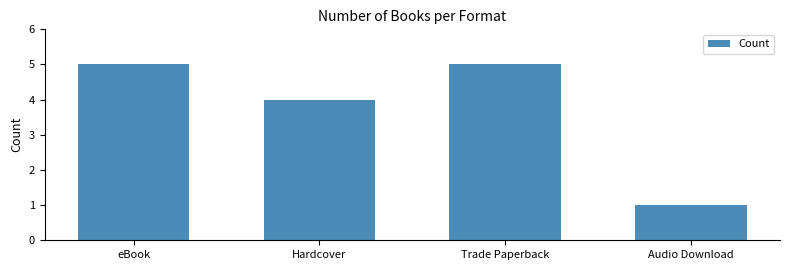

What position from the right is Hardcover?

3